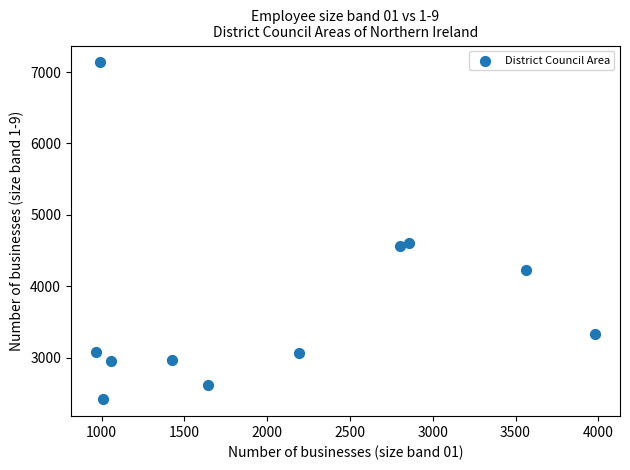

What is the average Y value?

3727